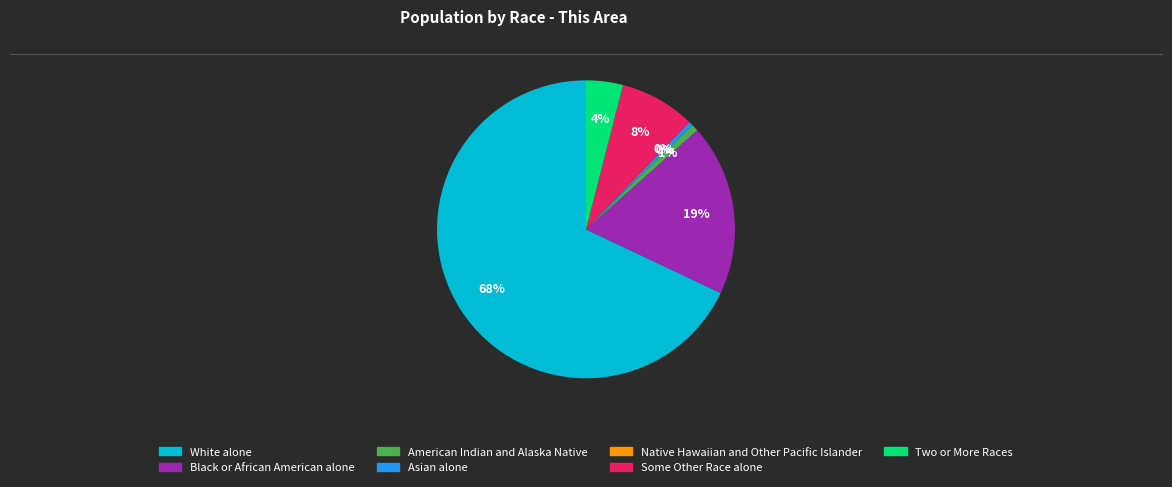

What percentage is the Some Other Race alone slice, to the nearest percent?

8%